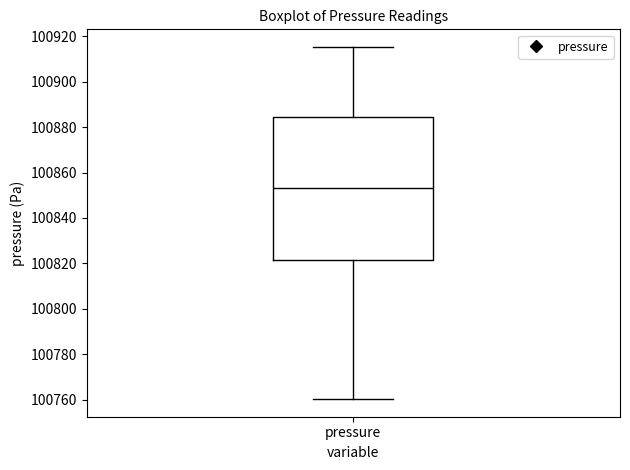

Transcribe this box plot: give where the median line is, the range the box spans, and where the two whiskers end, as read against the y-axis. The values are not printed on the chart, so give them approximately, as read against the axis.

median 100854, box 100822 to 100884, whiskers 100760 to 100916